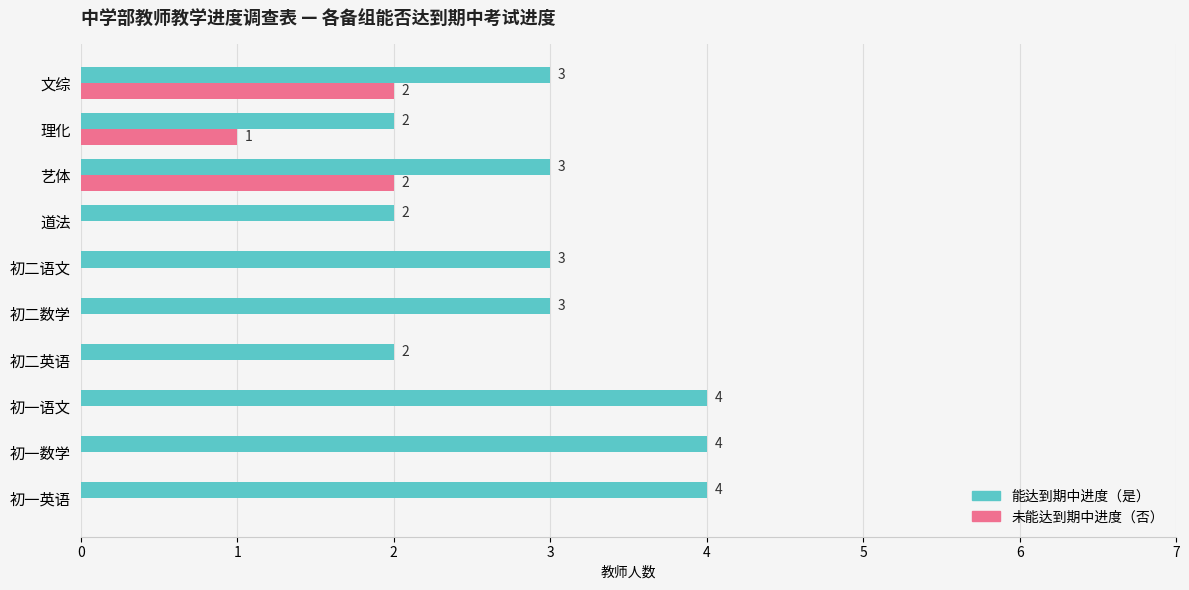

The 未能达到期中进度（否） series shows -1 at 初二英语. True or false?

False